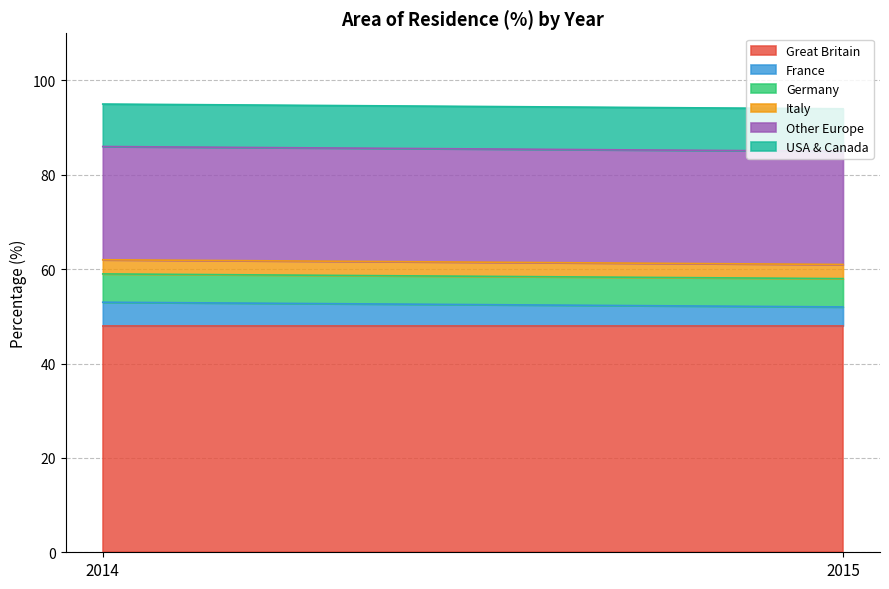

Is it true that Italy equals 3 at 2014?

True